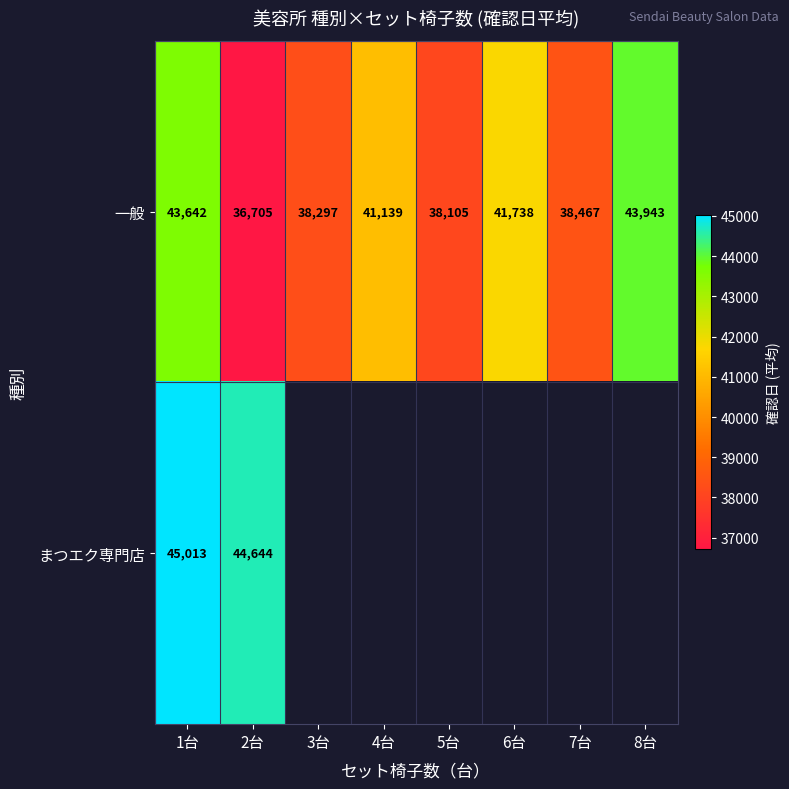

Is the value of 一般 at 1台 greater than the value of まつエク専門店 at 2台?

No